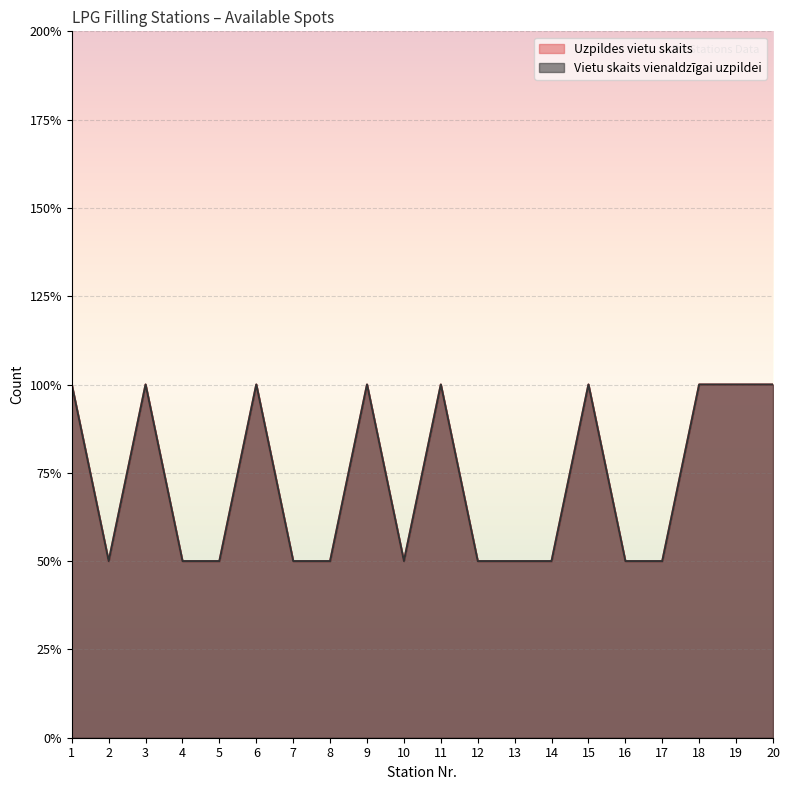

Which category has the highest value in the Uzpildes vietu skaits series?

1